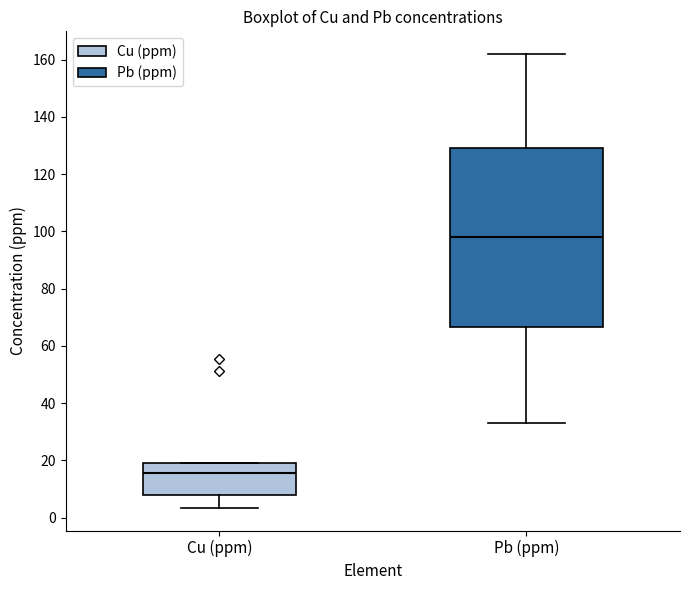

Reading left to right, transcribe this box plot: for each box, give where its median line is, the range the box spans, and where its two whiskers end, as read against the y-axis. The values are not printed on the chart, so give them approximately, as read against the axis.

Cu (ppm): median 16, box 8 to 20, whiskers 4 to 20
Pb (ppm): median 98, box 66 to 130, whiskers 32 to 162